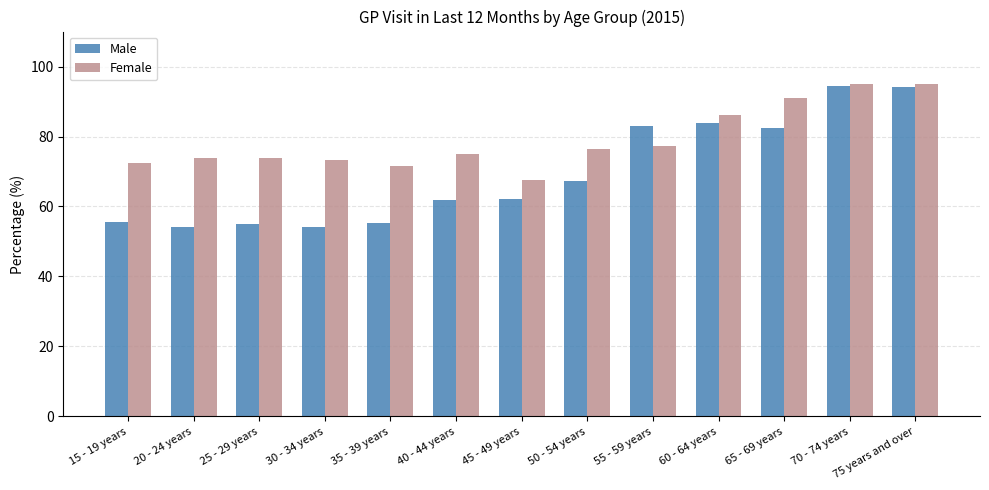

What is the label of the 3rd bar from the right?

65 - 69 years